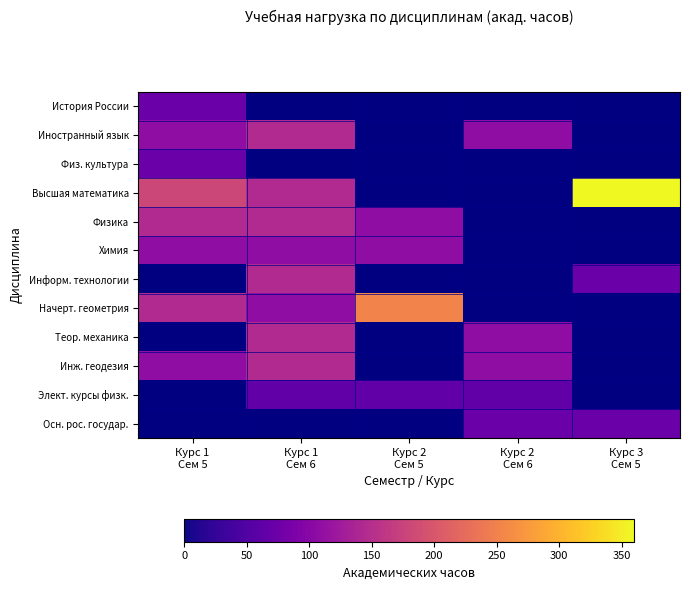

At which label is Химия closest to 108?

Курс 1 Сем 5